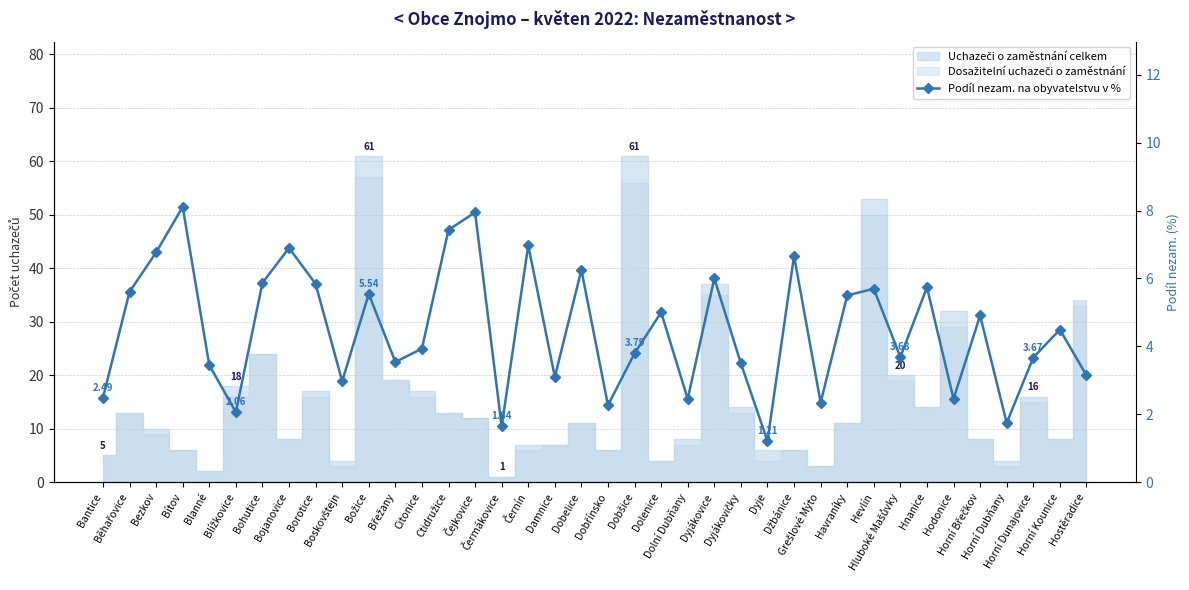

Which label corresponds to the smallest value in the chart?

Dyje